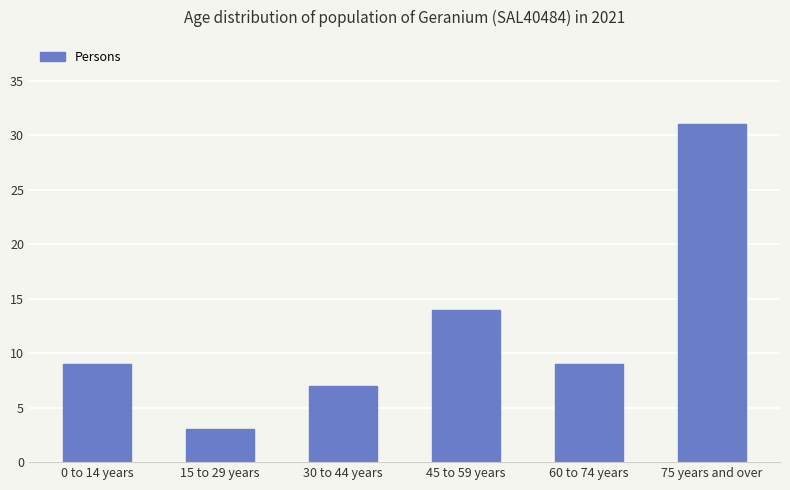

What is the difference between the values at 0 to 14 years and 15 to 29 years?

6